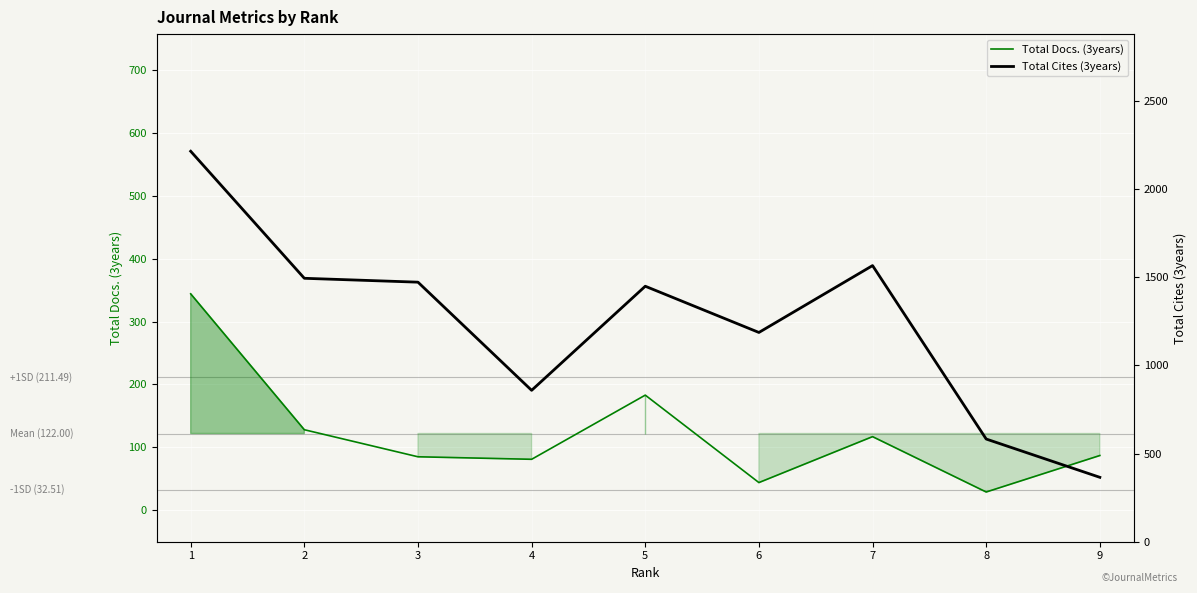

What is the sum of all Total Cites (3years) values?

11181